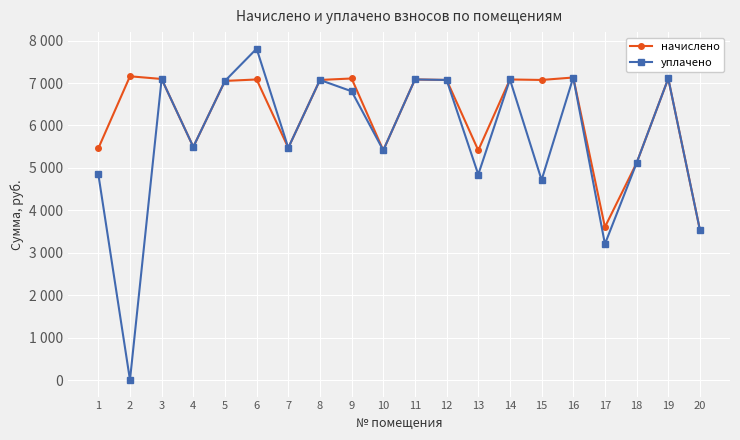

Is it true that начислено equals 4874.6 at 6?

False